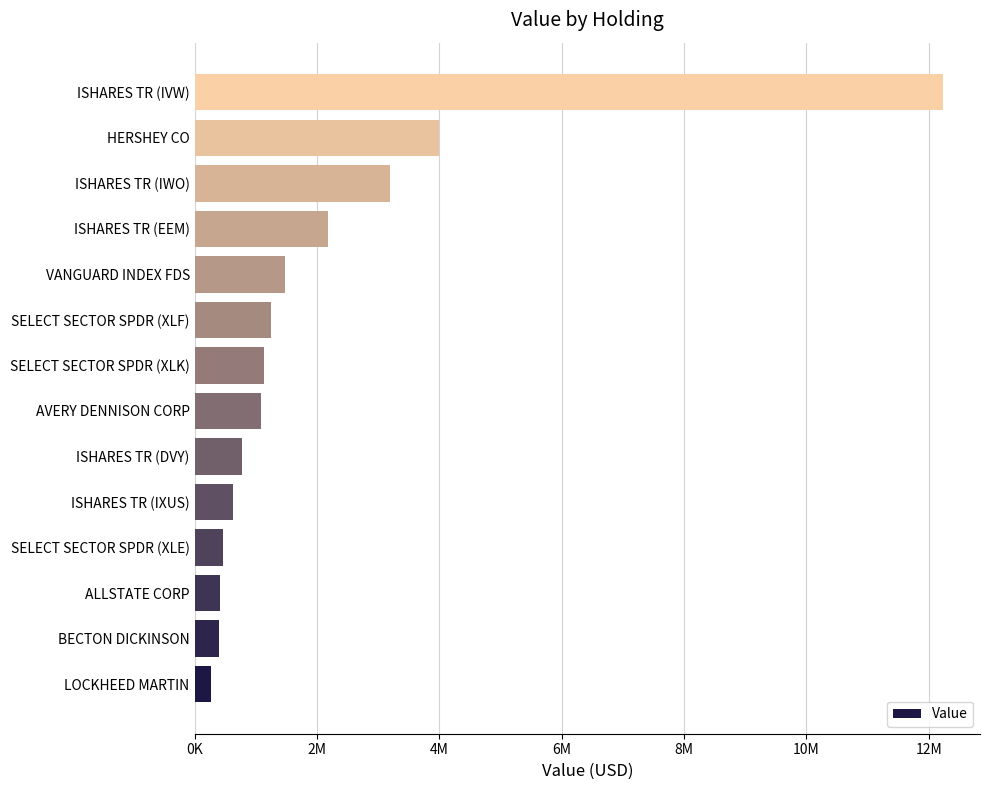

What is the greatest value displayed?

12226000